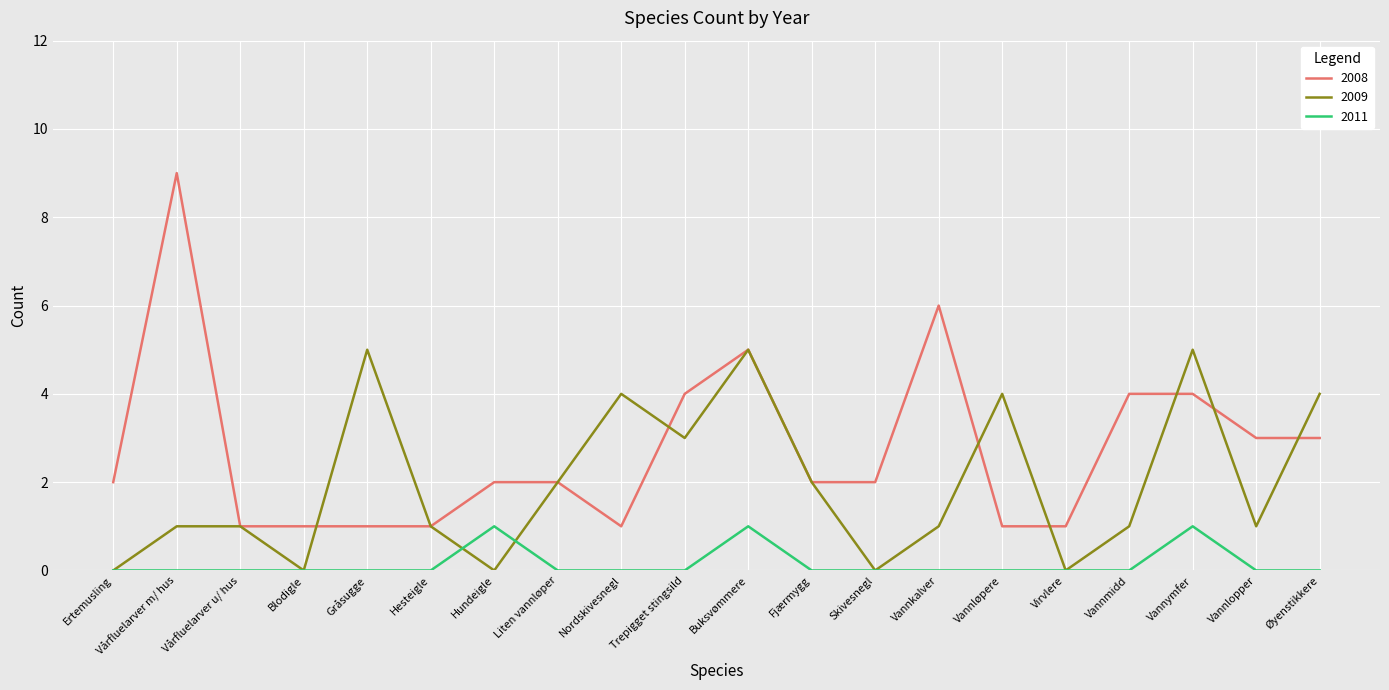

How many distinct data groups are displayed?

3